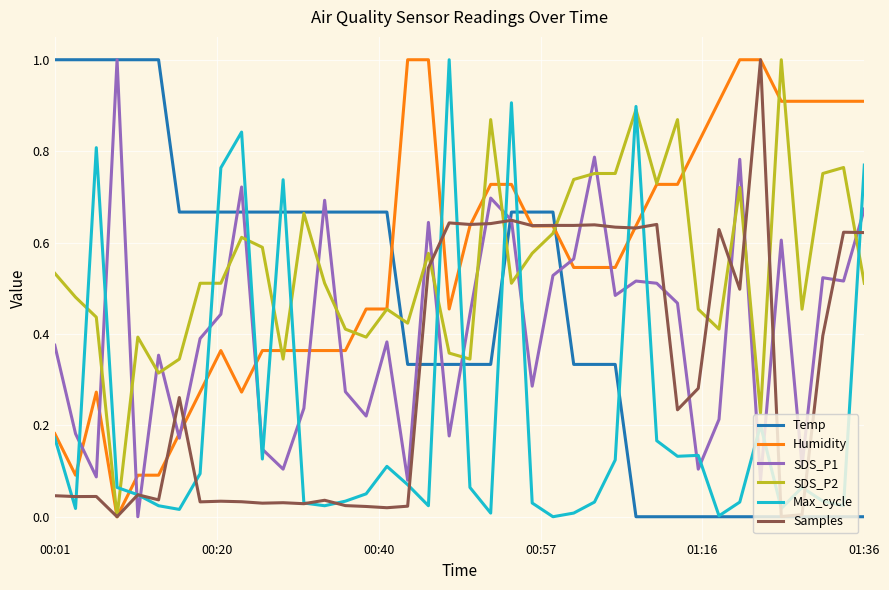

What is the maximum value shown in the chart?

1.0